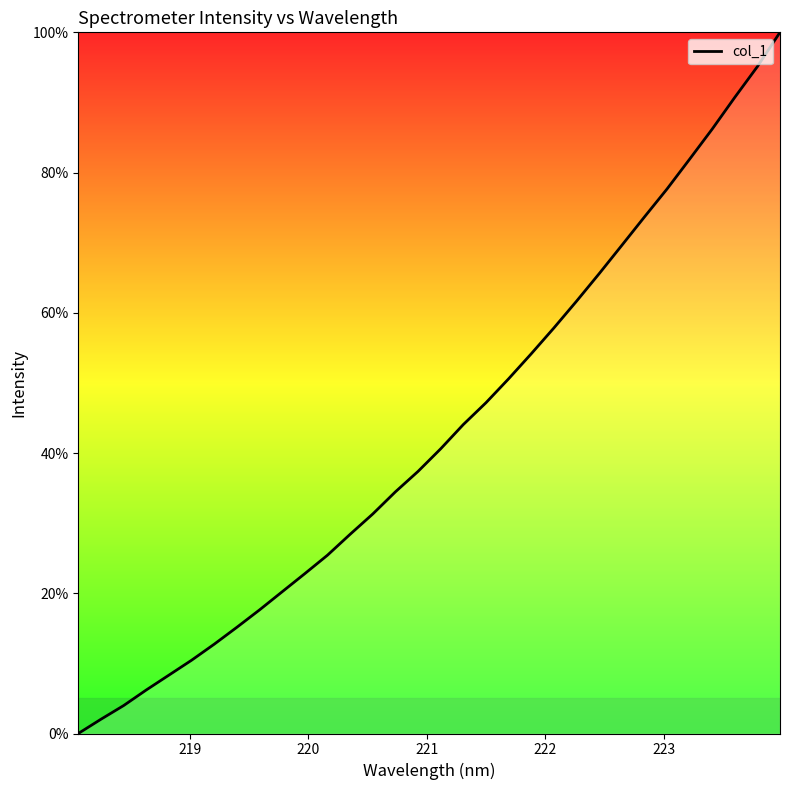

What is the maximum value shown in the chart?

100.0